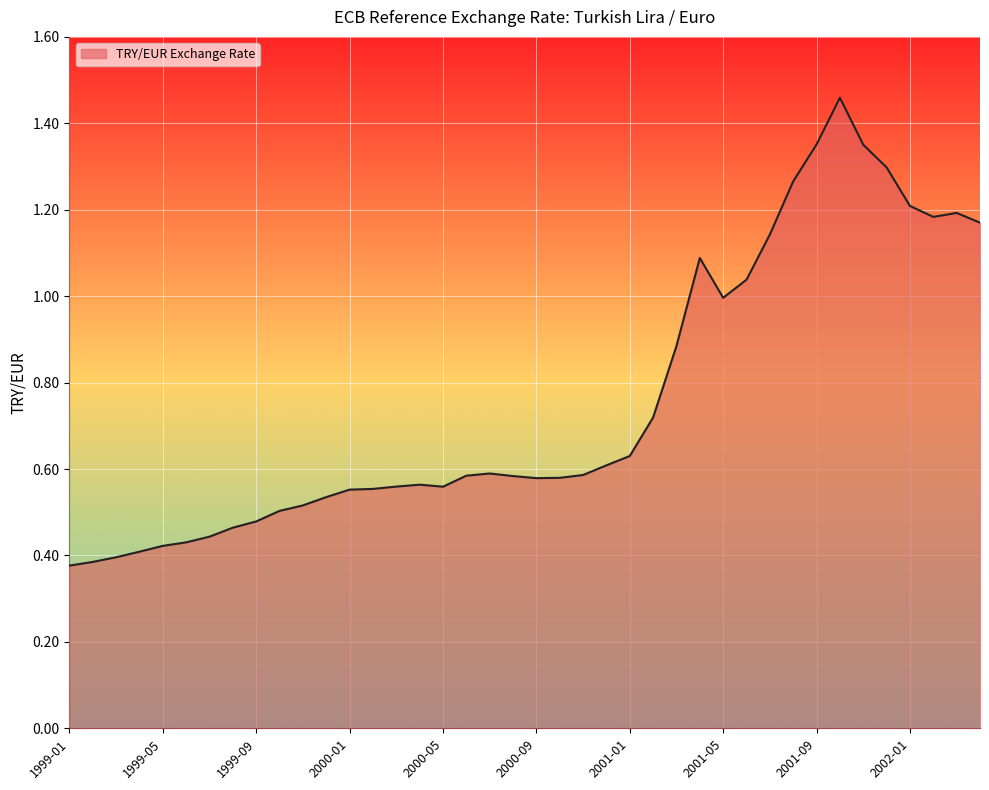

How many categories are shown in the chart?

40